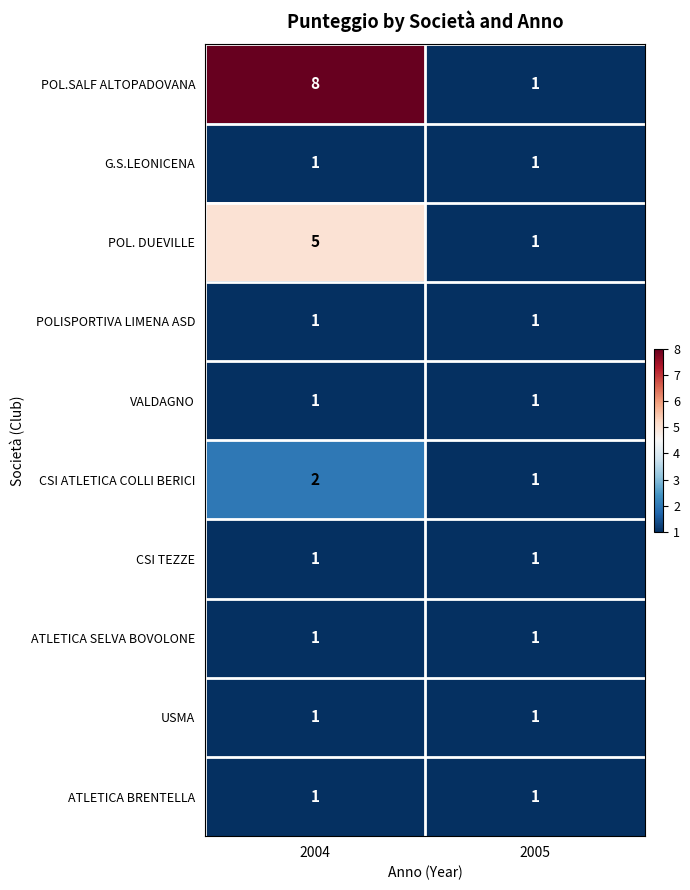

Reading left to right, list all the values displayed in this chart.

POL.SALF ALTOPADOVANA: 2004=8	2005=1
G.S.LEONICENA: 2004=1	2005=1
POL. DUEVILLE: 2004=5	2005=1
POLISPORTIVA LIMENA ASD: 2004=1	2005=1
VALDAGNO: 2004=1	2005=1
CSI ATLETICA COLLI BERICI: 2004=2	2005=1
CSI TEZZE: 2004=1	2005=1
ATLETICA SELVA BOVOLONE: 2004=1	2005=1
USMA: 2004=1	2005=1
ATLETICA BRENTELLA: 2004=1	2005=1